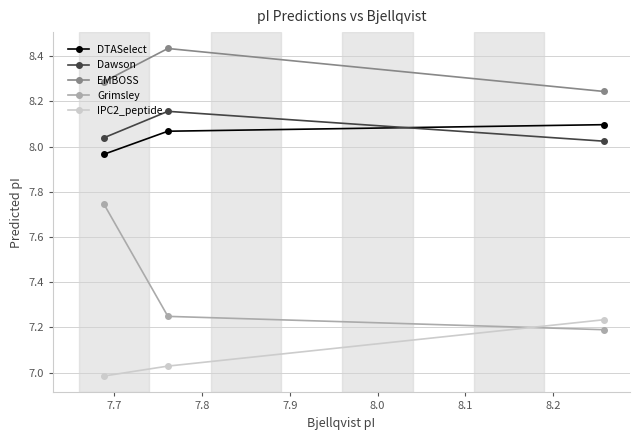

Count the Dawson values in the range 8 to 9.

3